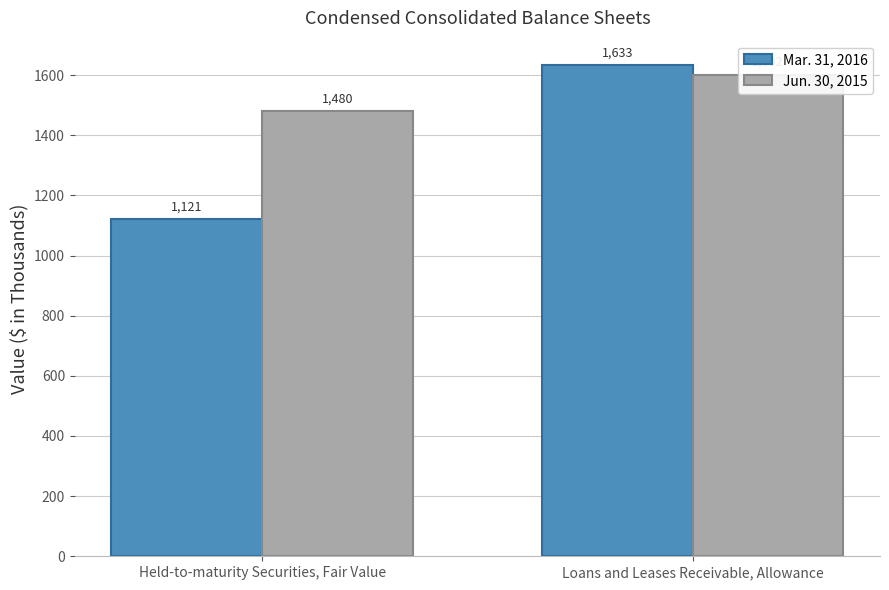

Rank the series by their average value, from lowest to highest.

Mar. 31, 2016, Jun. 30, 2015